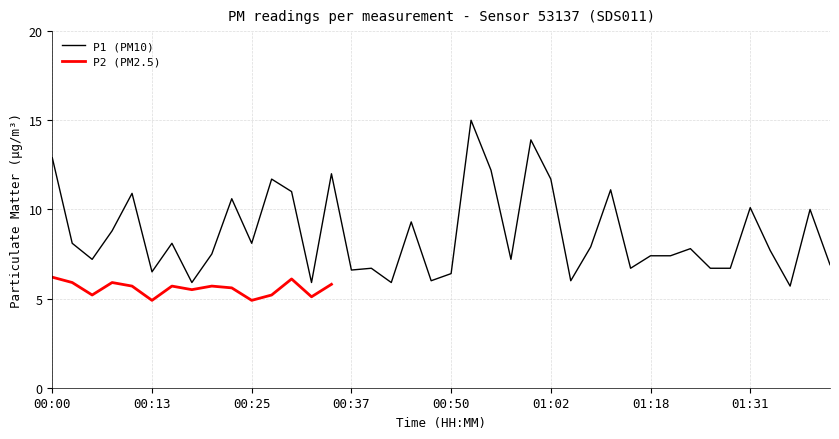

What is the difference between the maximum and second lowest values?

9.1